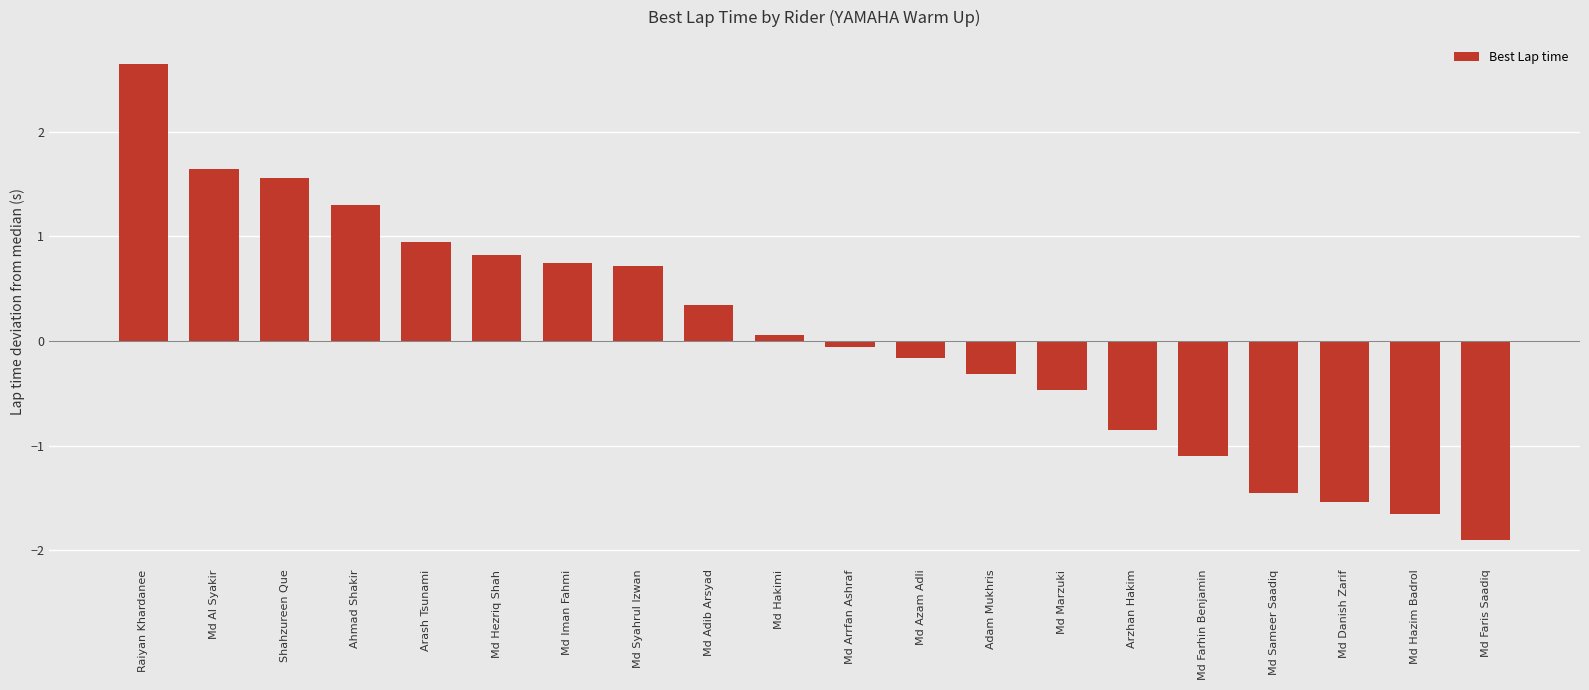

The value at Md Faris Saadiq is -1.9. True or false?

True